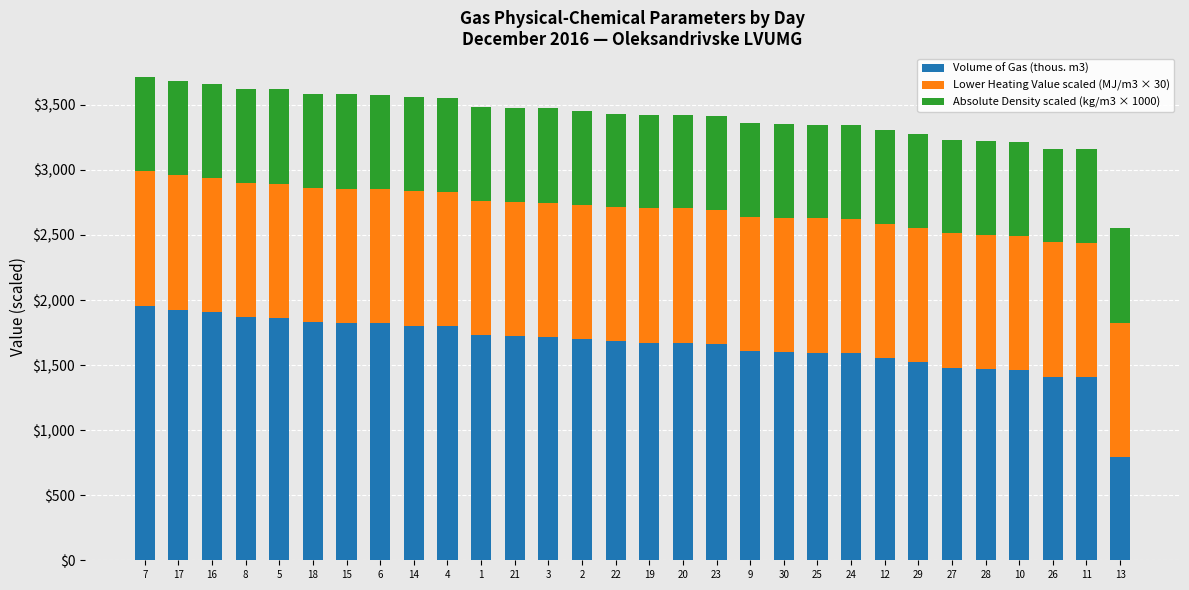

What is the difference between the second highest and minimum values in the Volume of Gas (thous. m3) series?

1132.6